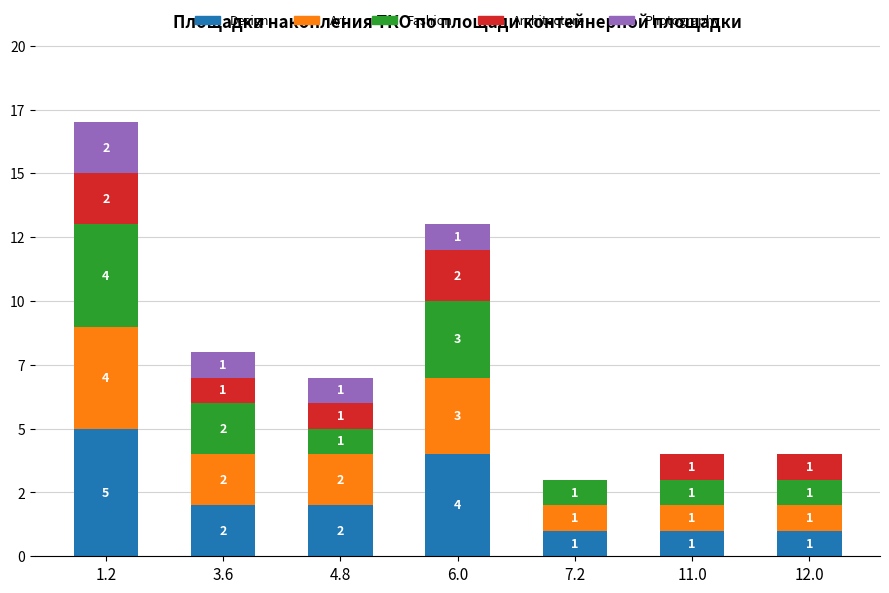

List the labels in order of Architecture value, smallest first.

7.2, 3.6, 4.8, 11.0, 12.0, 1.2, 6.0